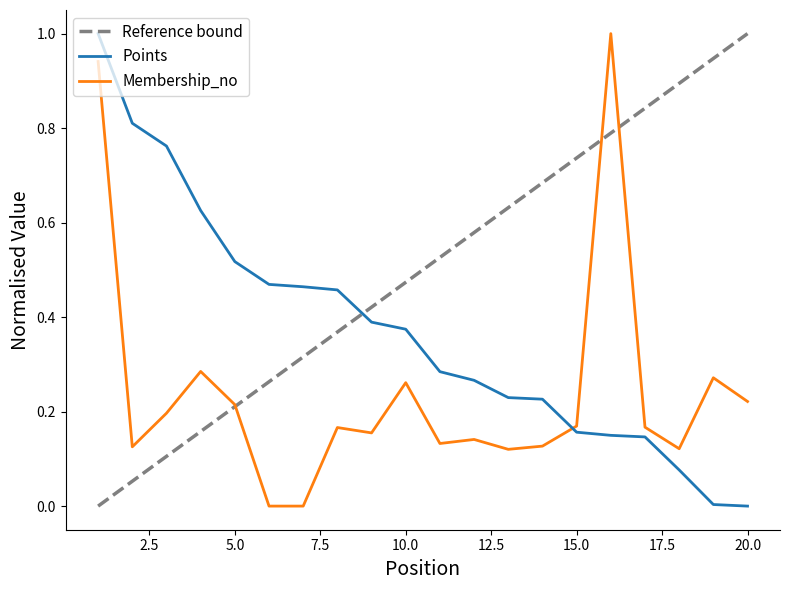

What is the maximum value for Points?

1.0